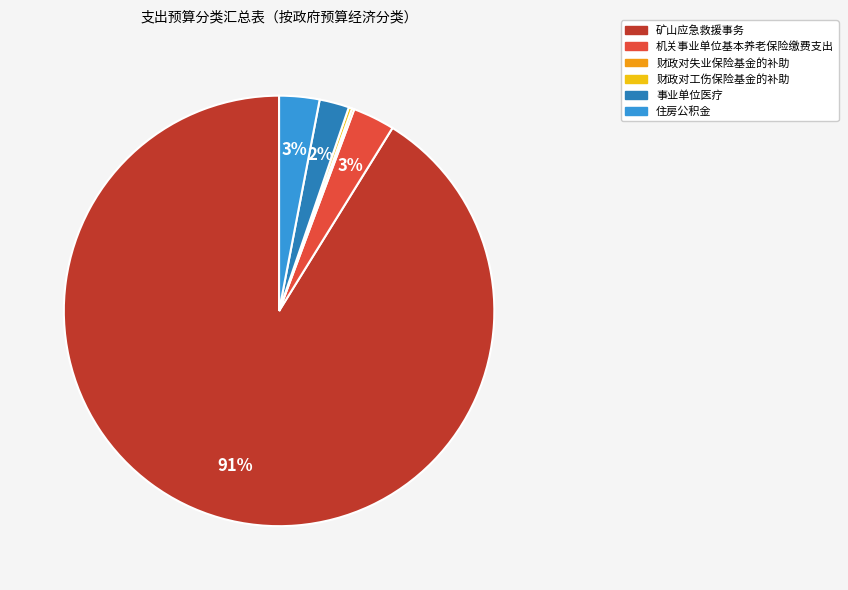

Combined, do 事业单位医疗 and 住房公积金 account for over 50%?

No